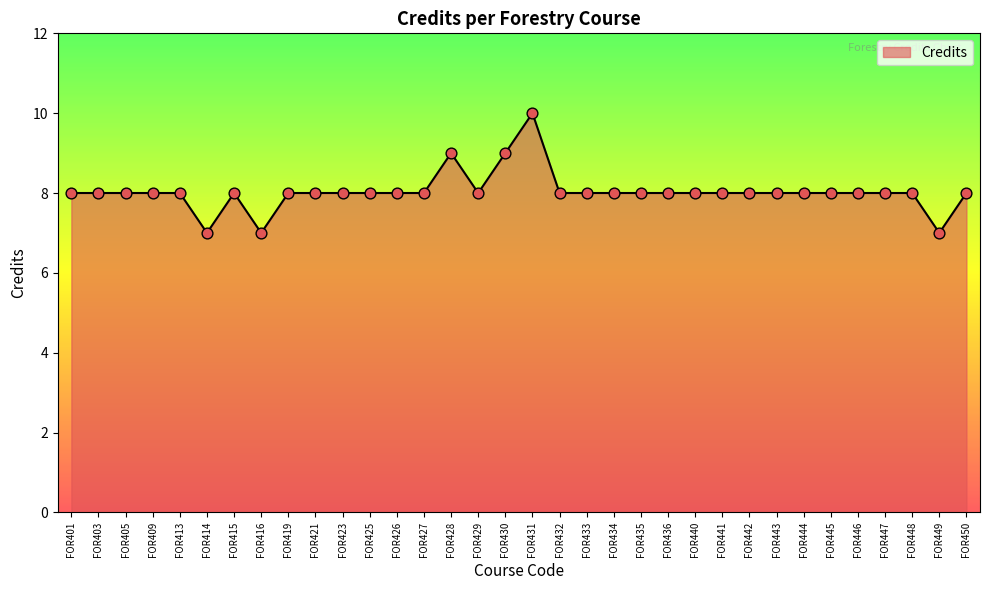

Approximately how many times larger is the value at FOR443 compared to FOR409?

1.0